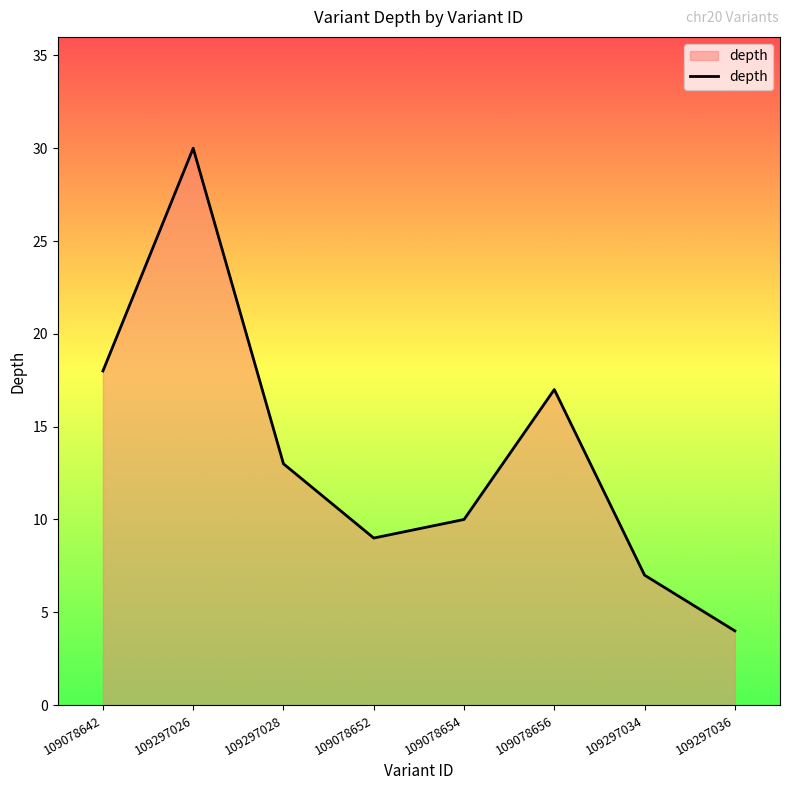

Rank the categories by value from lowest to highest.

109297036, 109297034, 109078652, 109078654, 109297028, 109078656, 109078642, 109297026